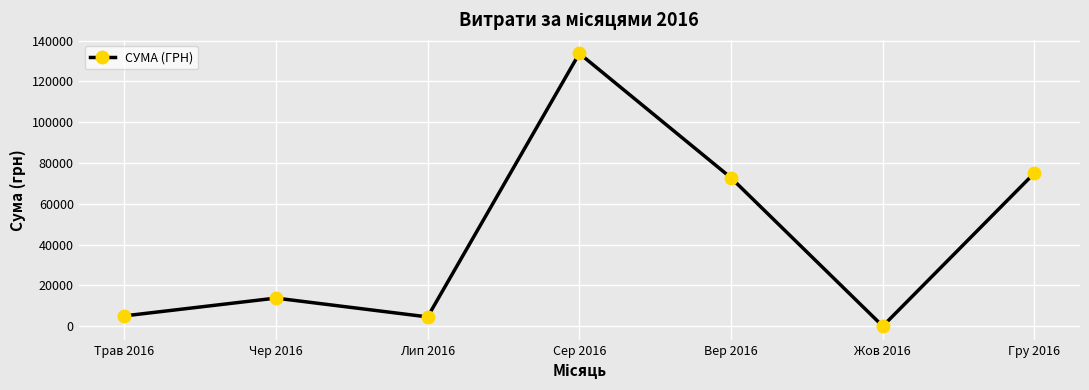

Is it true that the value at Сер 2016 is 133720.4?

True